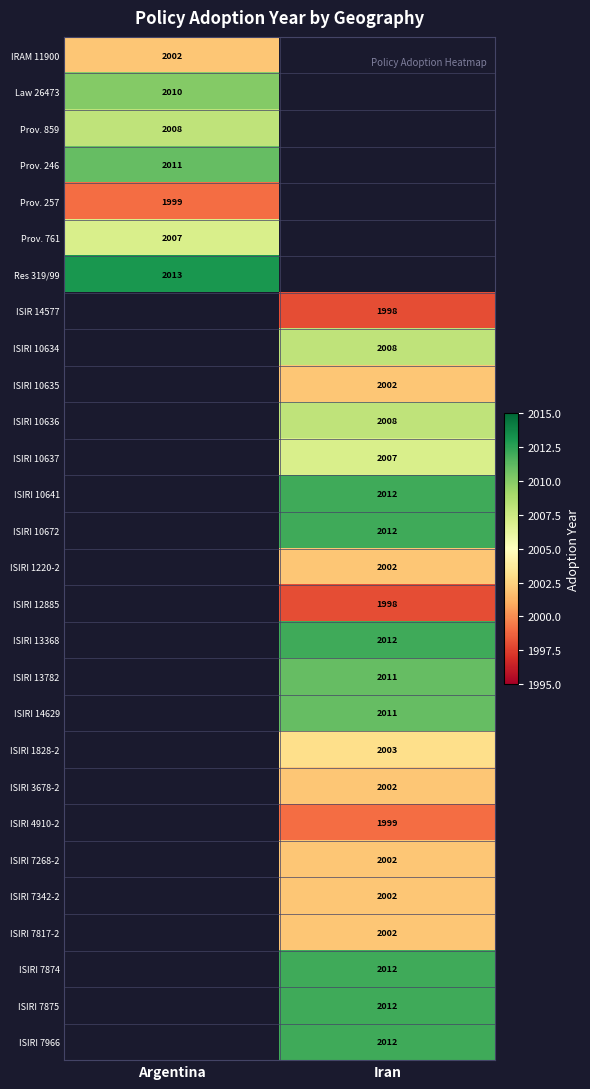

Is it true that Prov. 246 equals 2011 at Argentina?

True